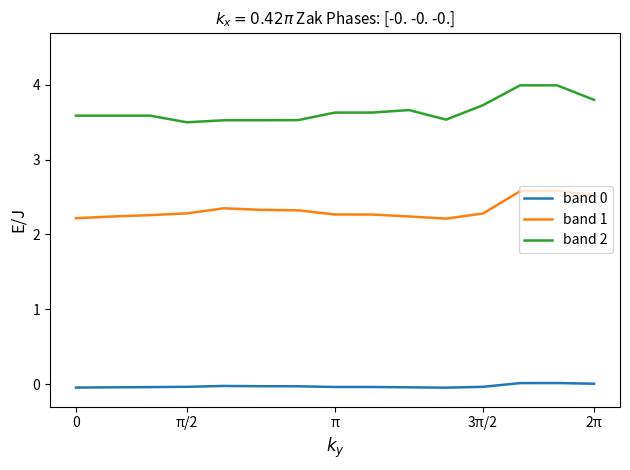

True or false: band 1 and band 0 cross at least once.

False